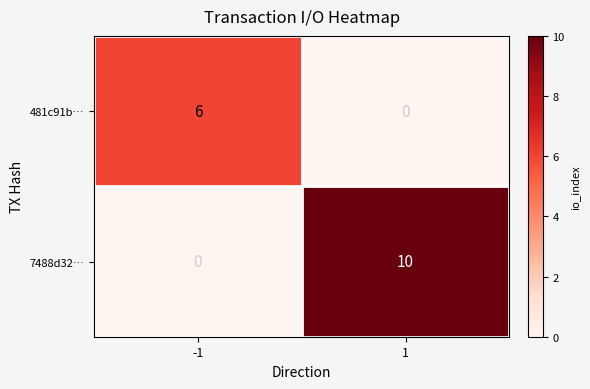

The value of 7488d32… at 1 is 10. True or false?

True